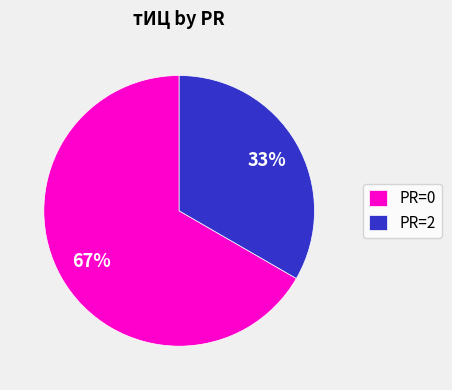

Is PR=0 the majority of the pie?

Yes